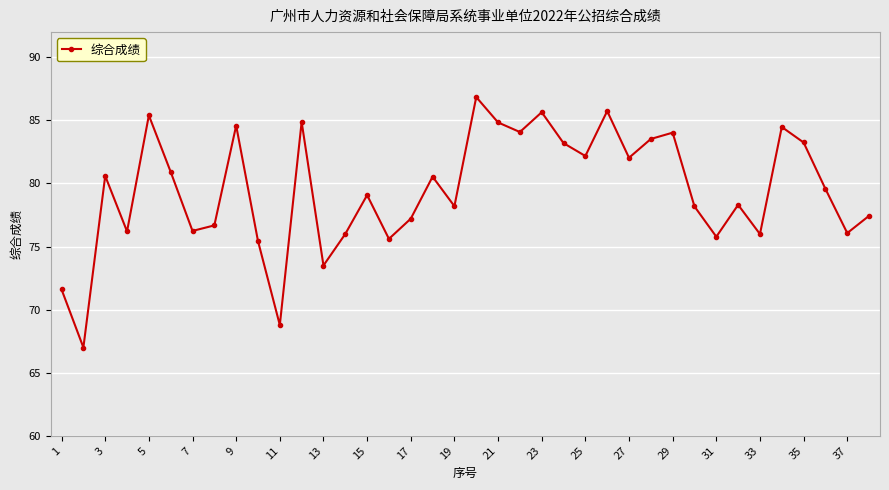

What is the average value?

79.5